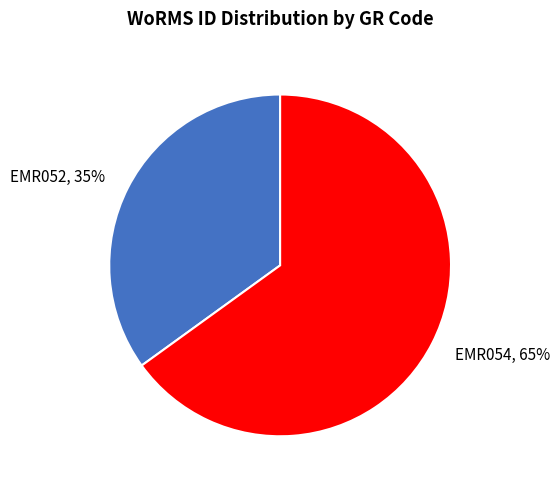

How many segments does this pie chart have?

2